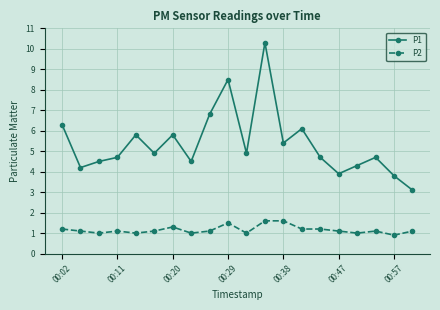

True or false: P2 and P1 cross at least once.

False